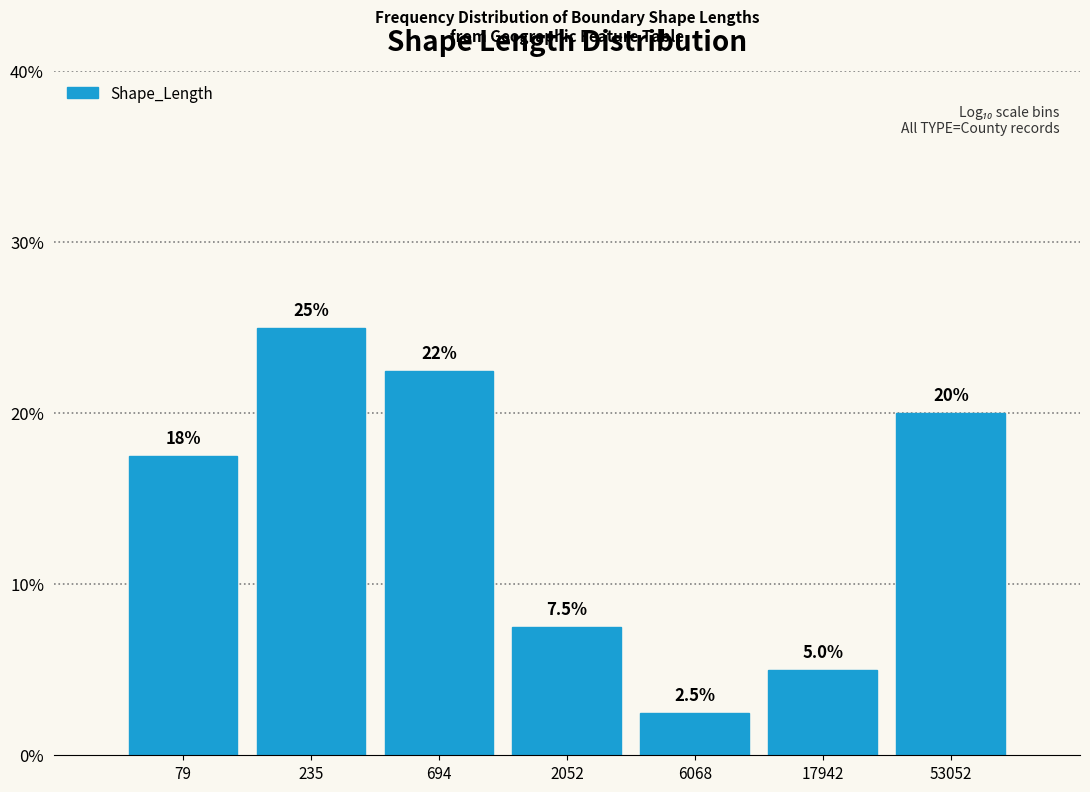

Reading left to right, transcribe all the data shown in this chart.

17.5	25.0	22.5	7.5	2.5	5.0	20.0